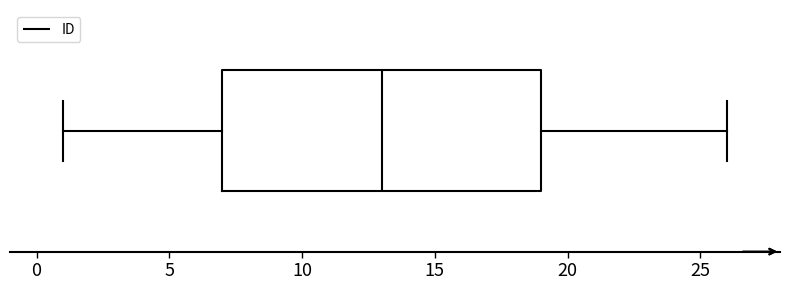

Read this box plot against the x-axis: the position of the median line, the range covered by the box, and the ends of both whiskers. The values are not printed on the chart, so give them approximately, as read against the axis.

median 13, box 7 to 19, whiskers 1 to 26